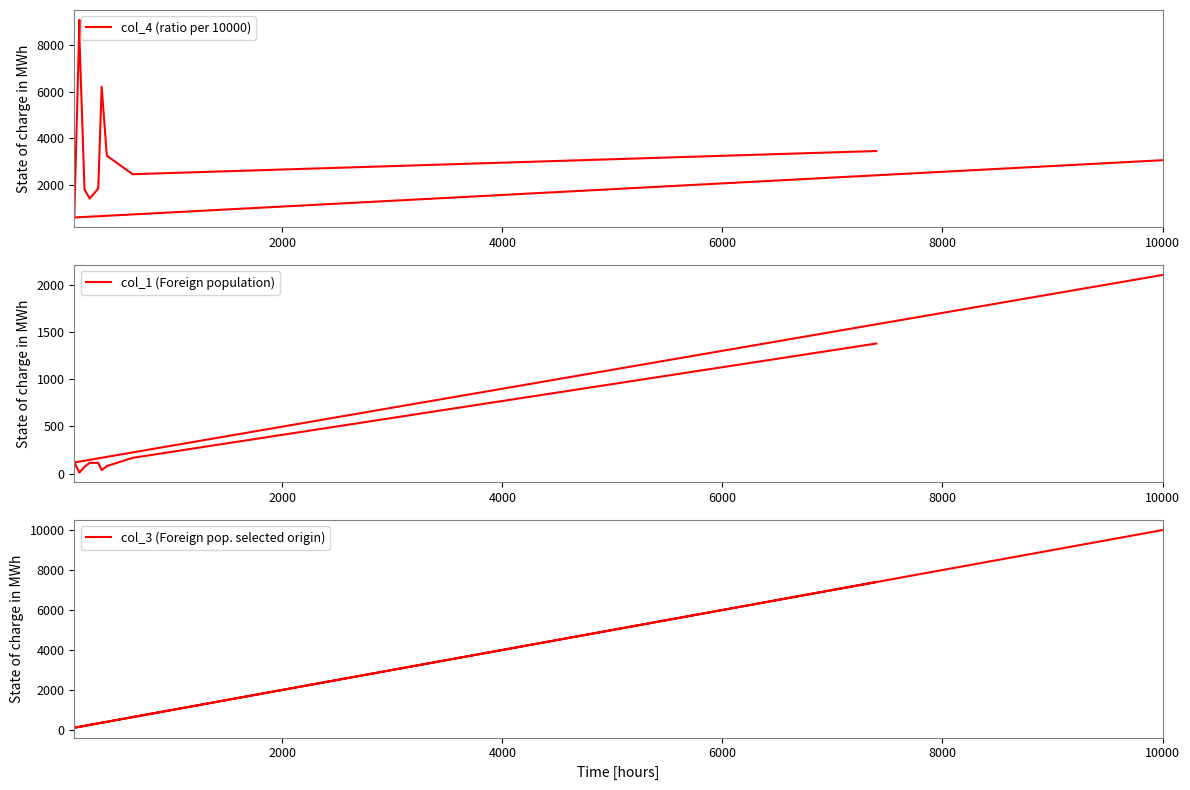

What is the smallest value displayed?

11